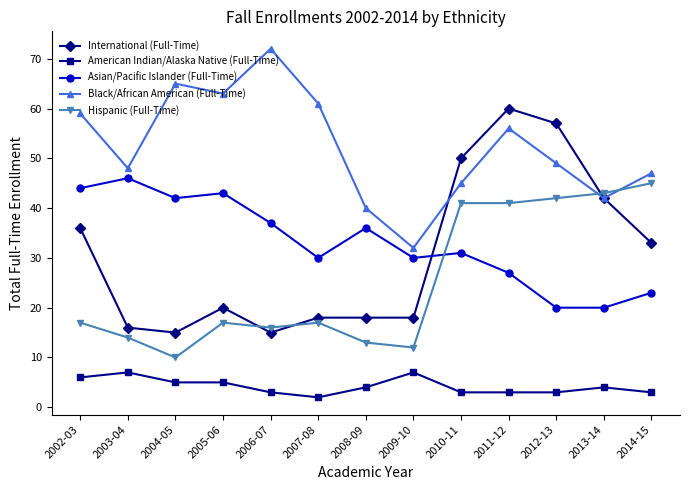

What is the sum of the Black/African American (Full-Time) values at 2002-03 and 2004-05?

124